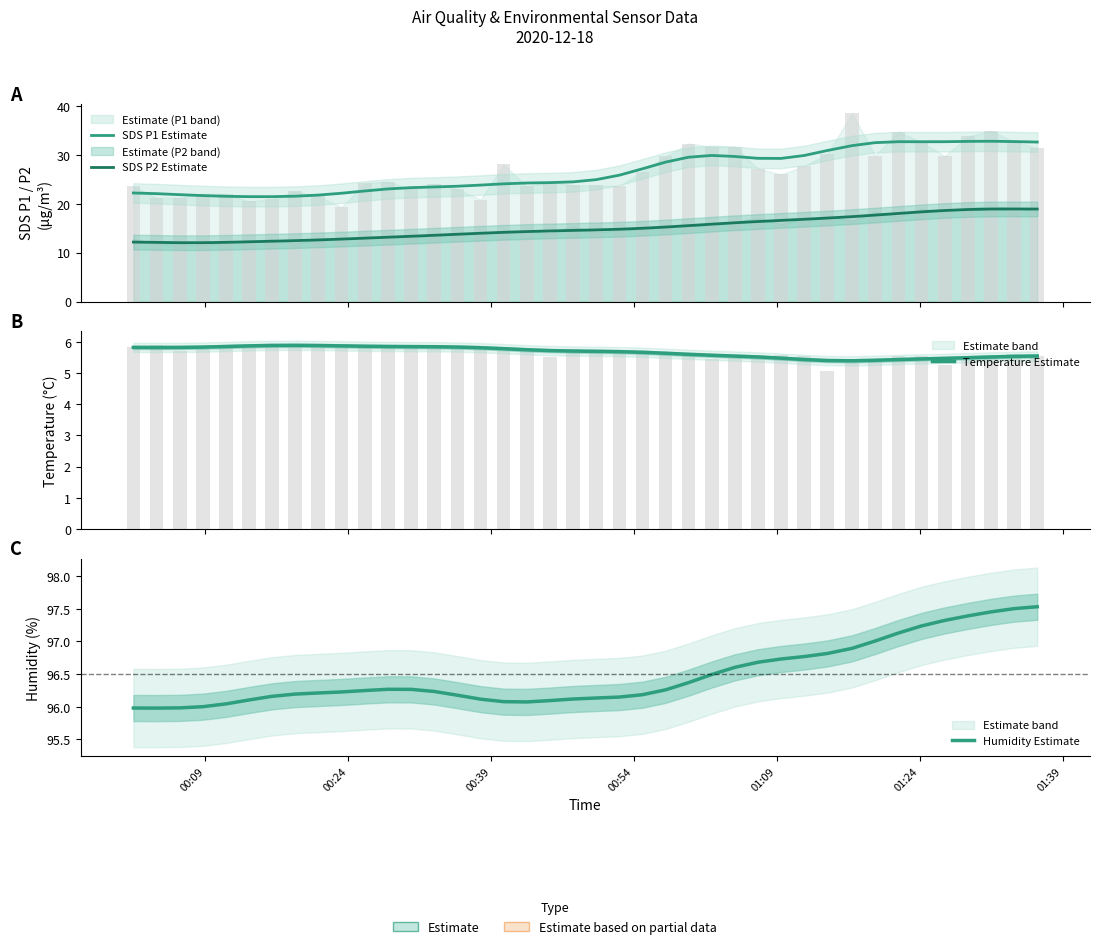

What is the maximum value shown in the chart?

97.5